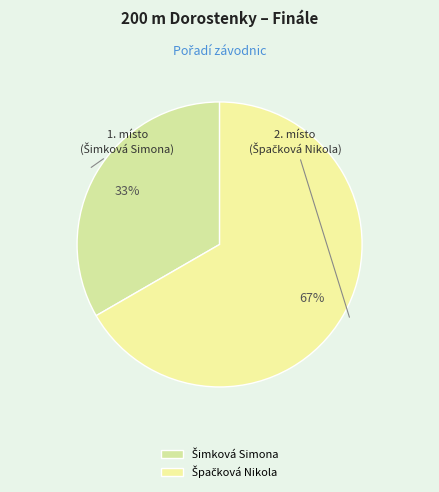

How many slices are in this pie chart?

2